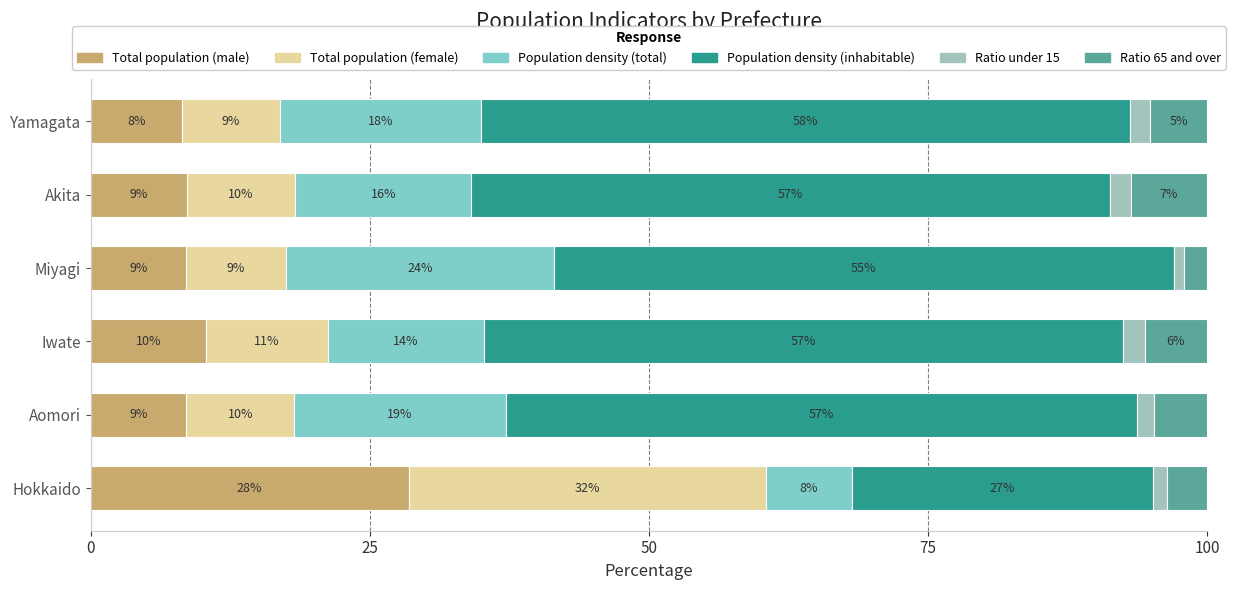

What is the difference between the maximum and minimum values in the Population density (total) series?

16.3